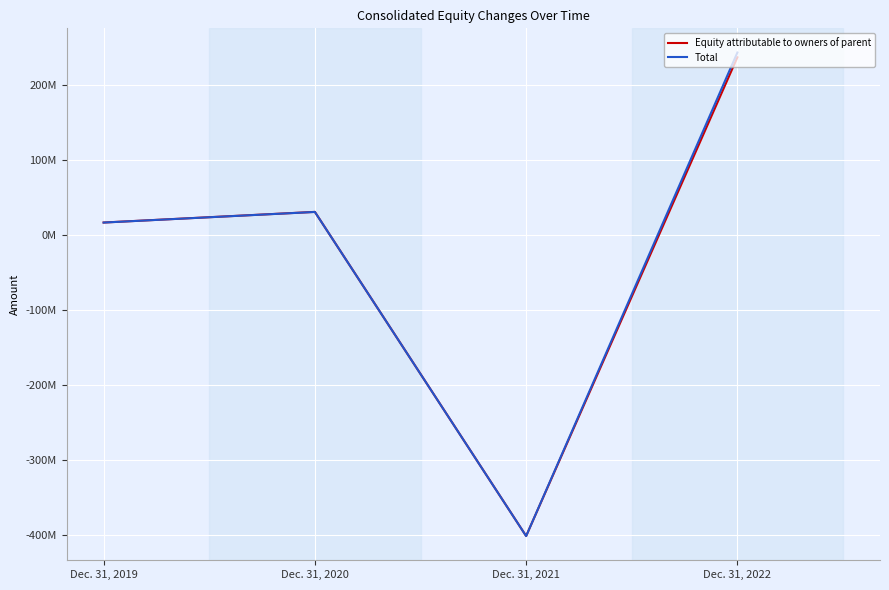

What is the sum of the Equity attributable to owners of parent values at Dec. 31, 2022 and Dec. 31, 2019?

253970043